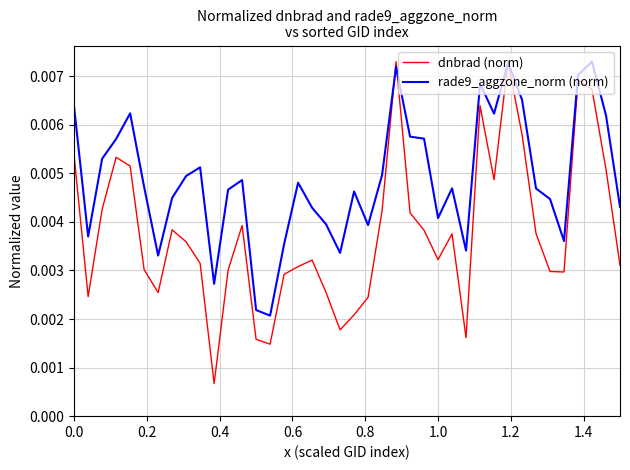

Which series has the largest total across all categories?

rade9_aggzone_norm (norm)